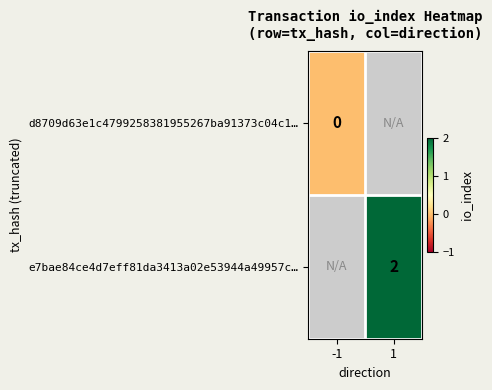

The e7bae84ce4d7eff81da3413a02e53944a49957c… series shows 2 at 1. True or false?

True